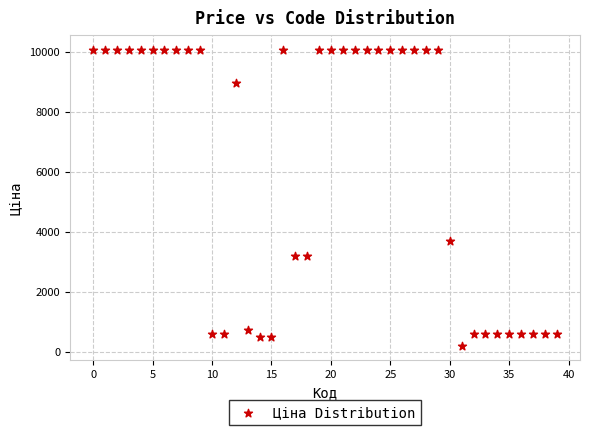

What Y value in the scatter plot is closest to 5145?

3687.1